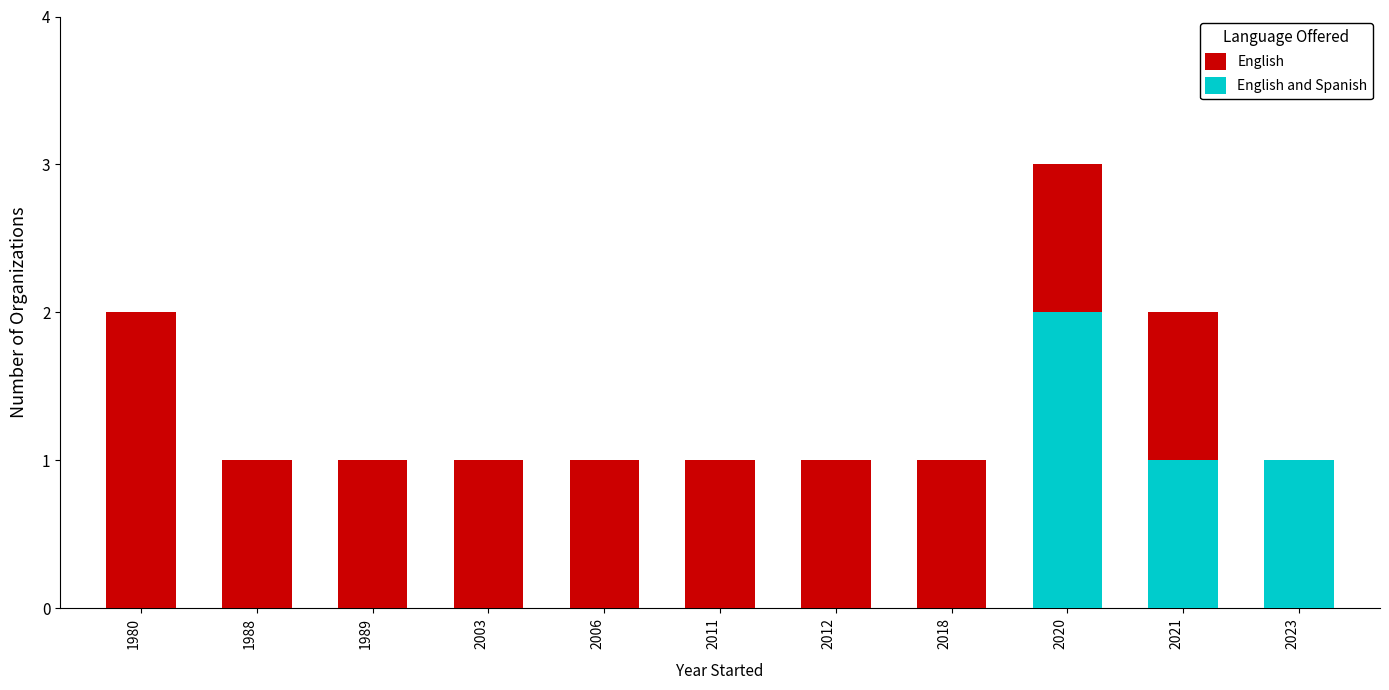

Between 2020 and 2011, which is larger?

2020